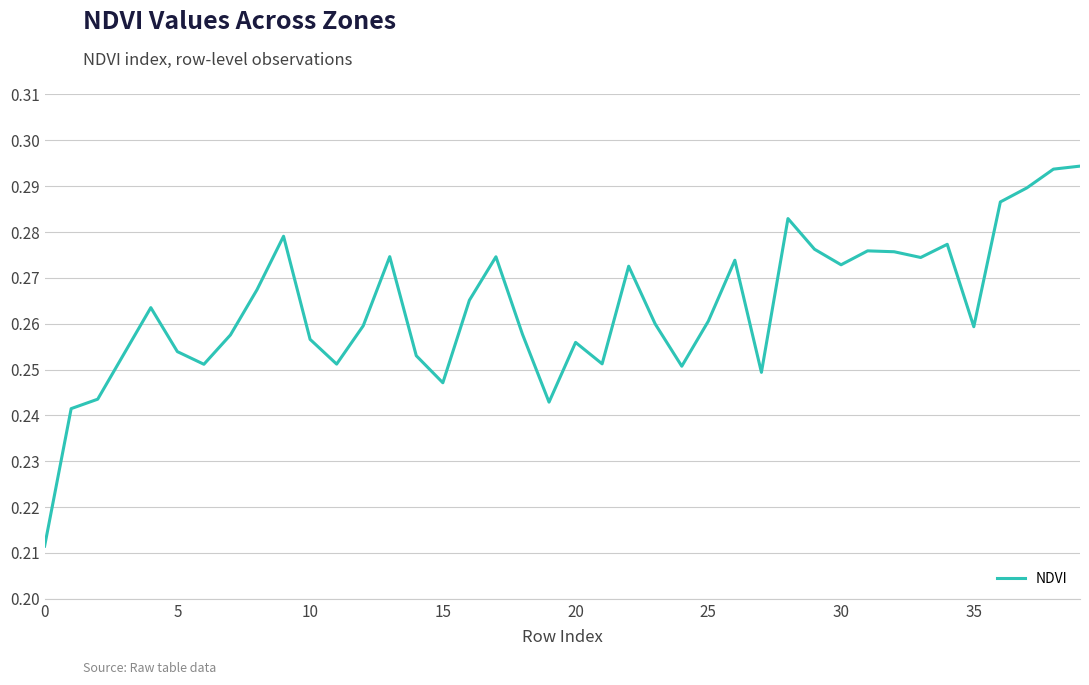

Does the chart have visible grid lines?

Yes